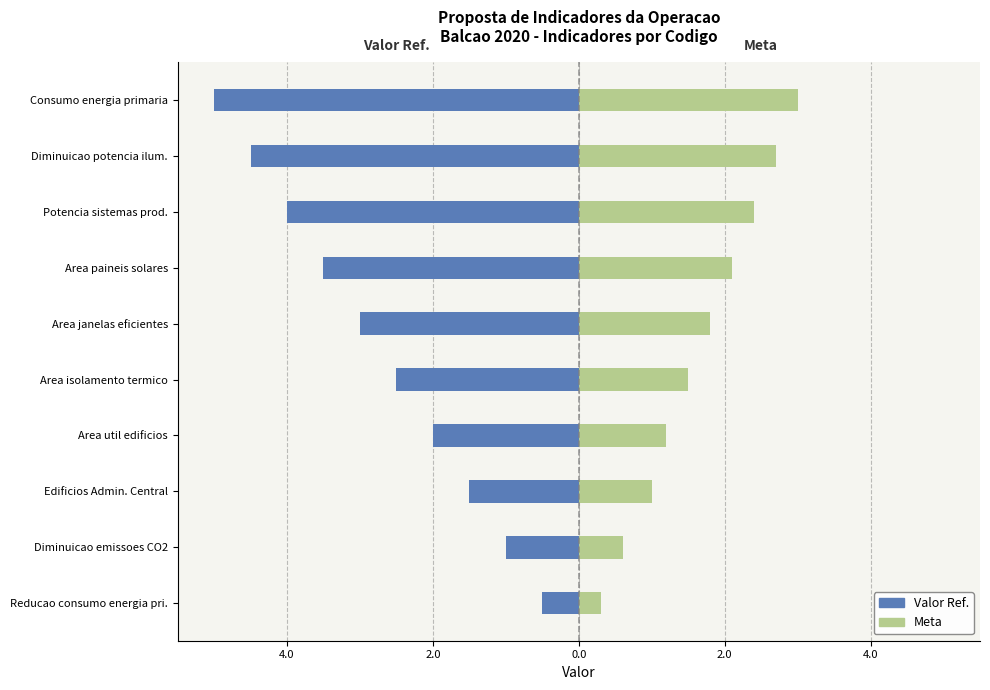

What are all the series names shown in the legend?

Valor Ref., Meta